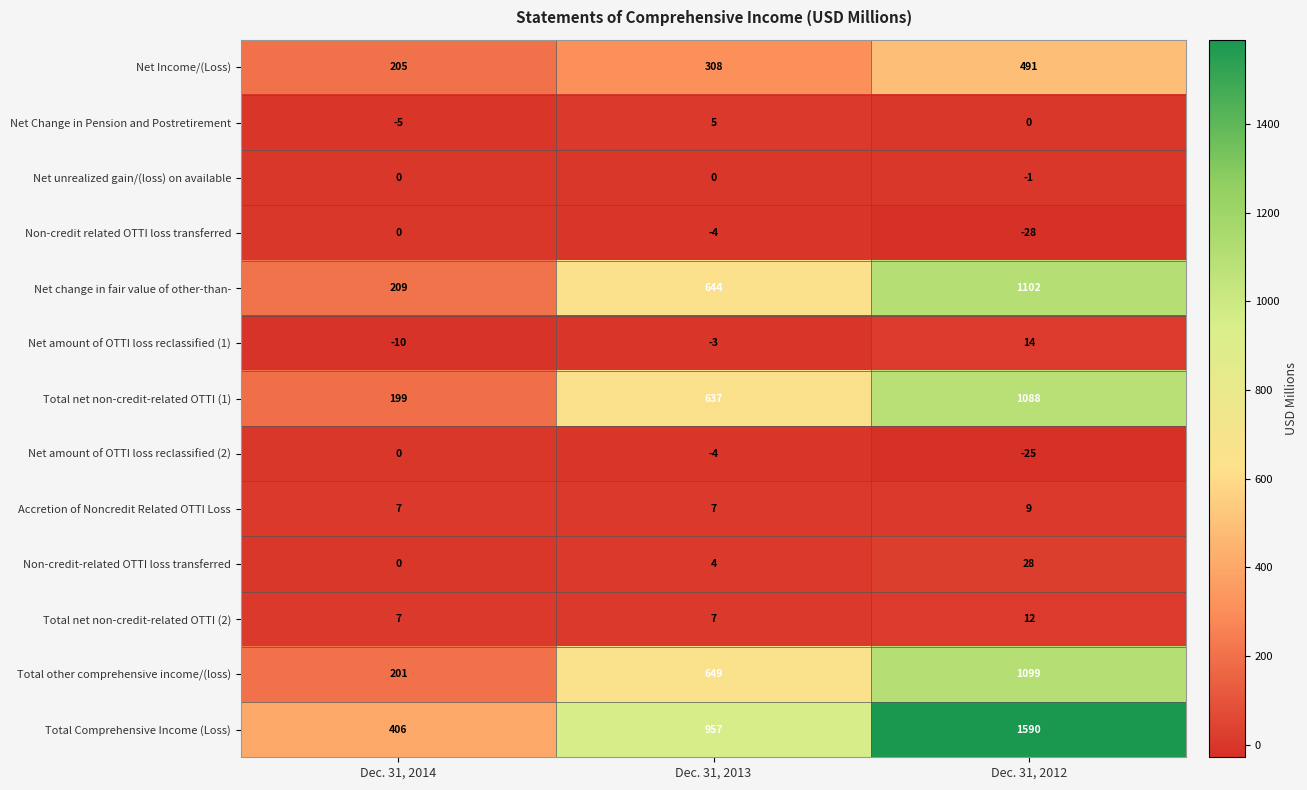

What is the sum of the Total net non-credit-related OTTI (1) values at Dec. 31, 2012 and Dec. 31, 2013?

1725